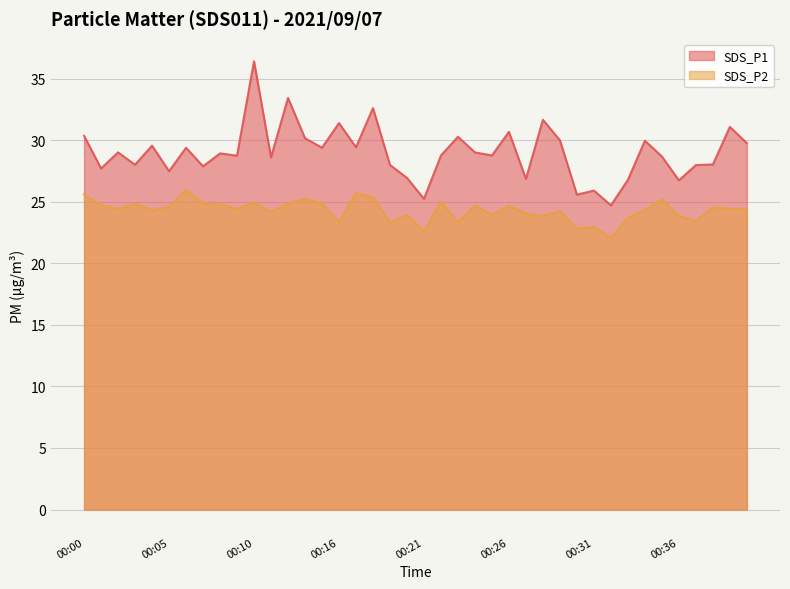

List the labels in order of SDS_P1 value, smallest first.

00:32, 00:21, 00:30, 00:31, 00:36, 00:33, 00:27, 00:20, 00:05, 00:01, 00:07, 00:37, 00:19, 00:03, 00:38, 00:11, 00:35, 00:09, 00:22, 00:25, 00:08, 00:02, 00:24, 00:06, 00:15, 00:17, 00:04, 00:40, 00:34, 00:29, 00:13, 00:23, 00:00, 00:26, 00:39, 00:16, 00:28, 00:18, 00:12, 00:10